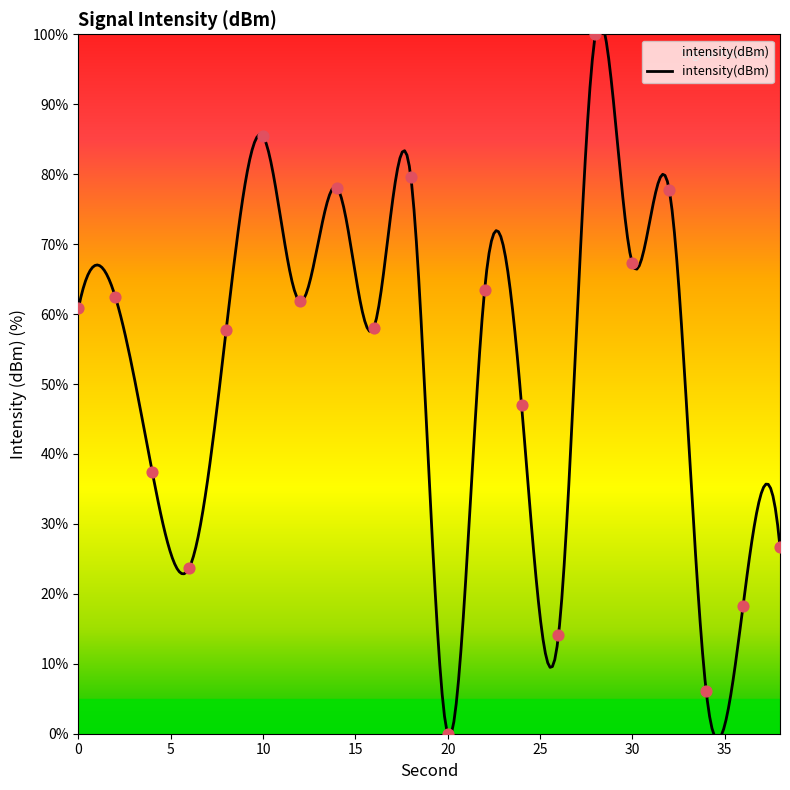

What is the ratio of the value at 26 to the value at 16?

0.2